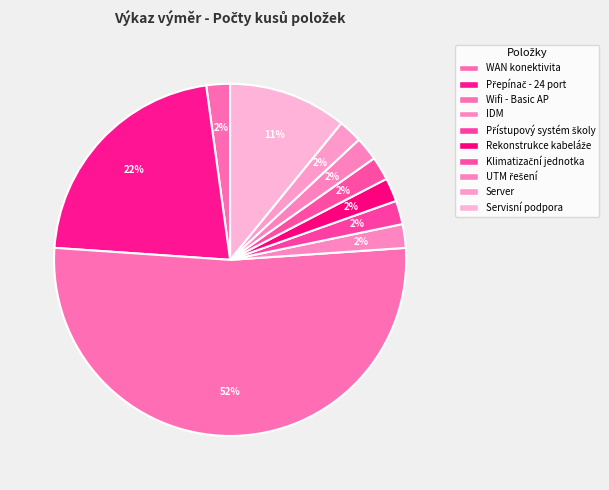

The Wifi - Basic AP slice represents 52% of the pie. True or false?

True